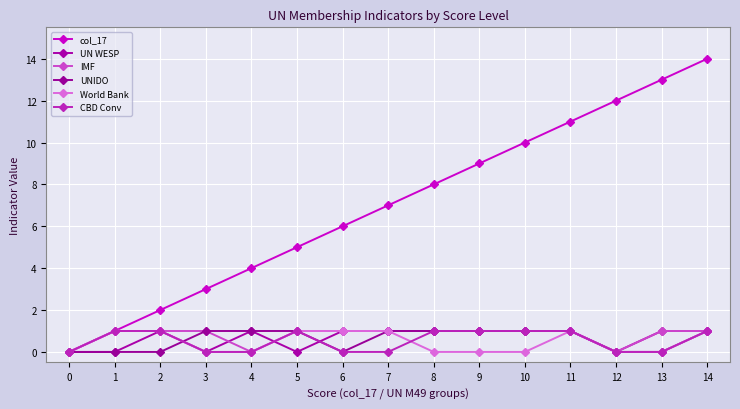

How many lines are shown in the chart?

6